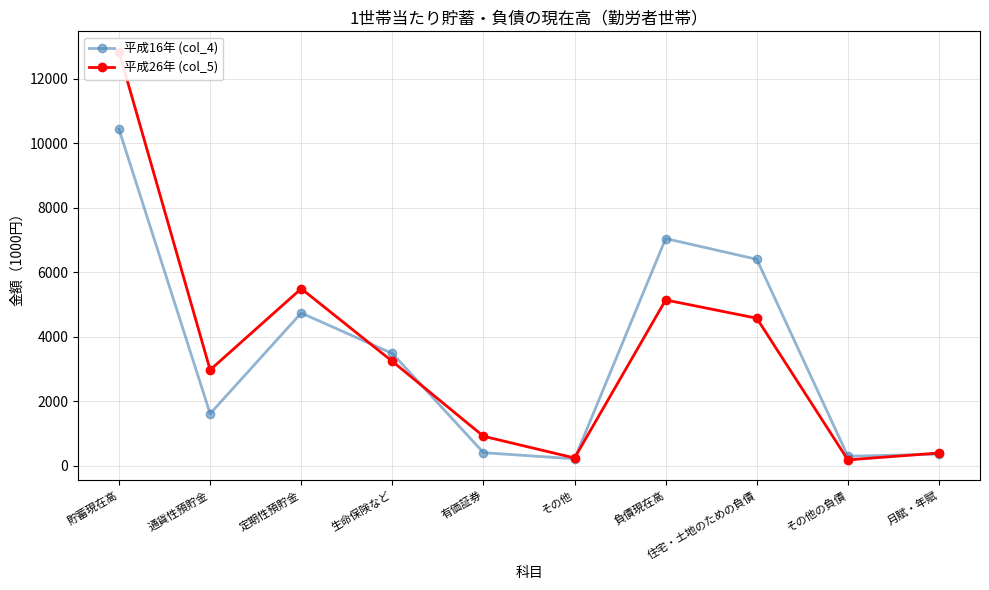

What is the label of the 10th point from the right?

貯蓄現在高